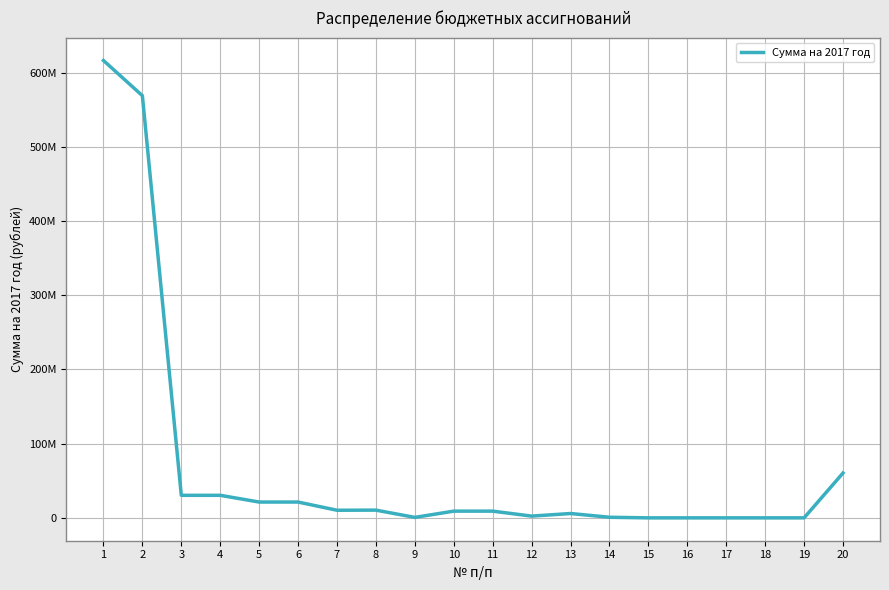

List the labels in order of value, largest first.

1, 2, 20, 3, 4, 5, 6, 8, 7, 10, 11, 13, 12, 14, 9, 15, 16, 17, 18, 19